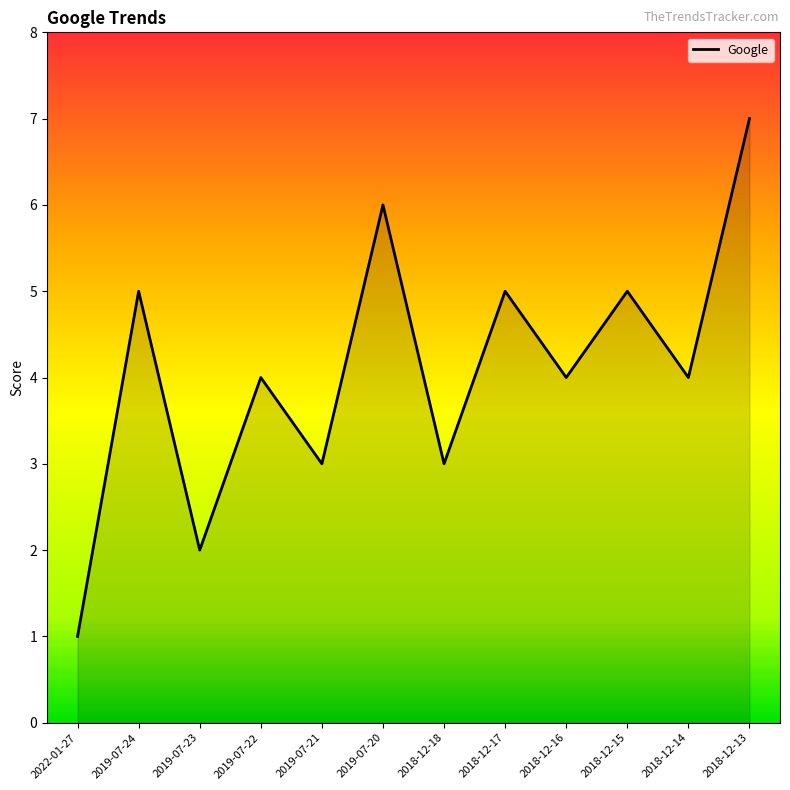

Is it true that the value at 2018-12-16 is 7?

False